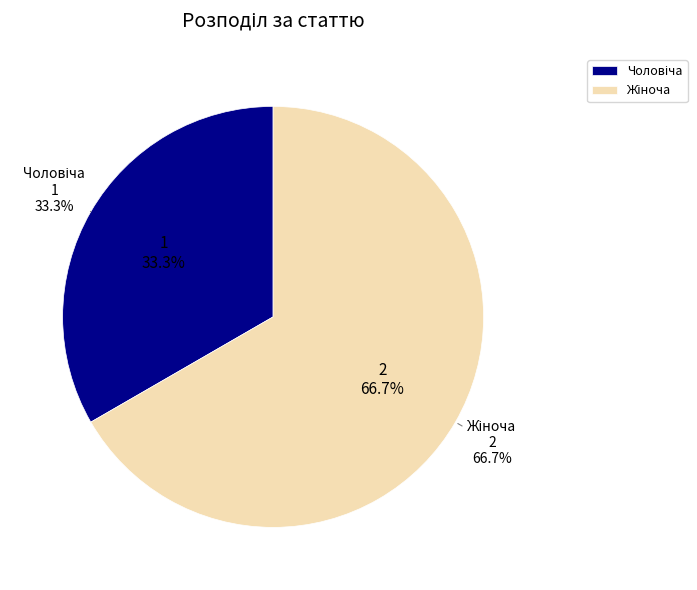

Which category has the biggest portion of the pie?

Жіноча